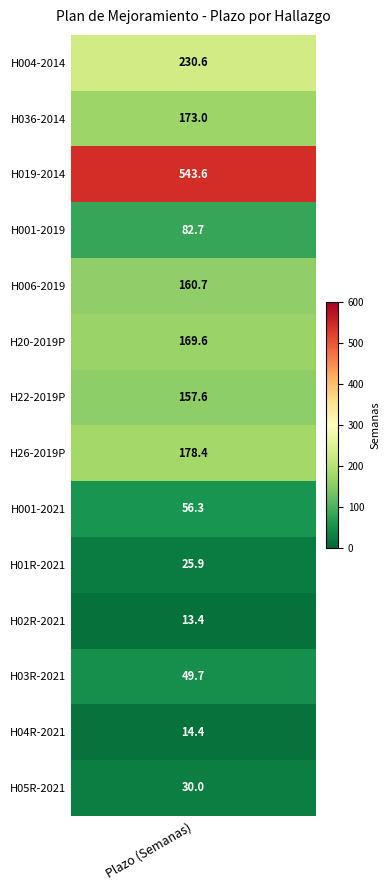

Rank the categories by value from highest to lowest.

H019-2014, H004-2014, H26-2019P, H036-2014, H20-2019P, H006-2019, H22-2019P, H001-2019, H001-2021, H03R-2021, H05R-2021, H01R-2021, H04R-2021, H02R-2021